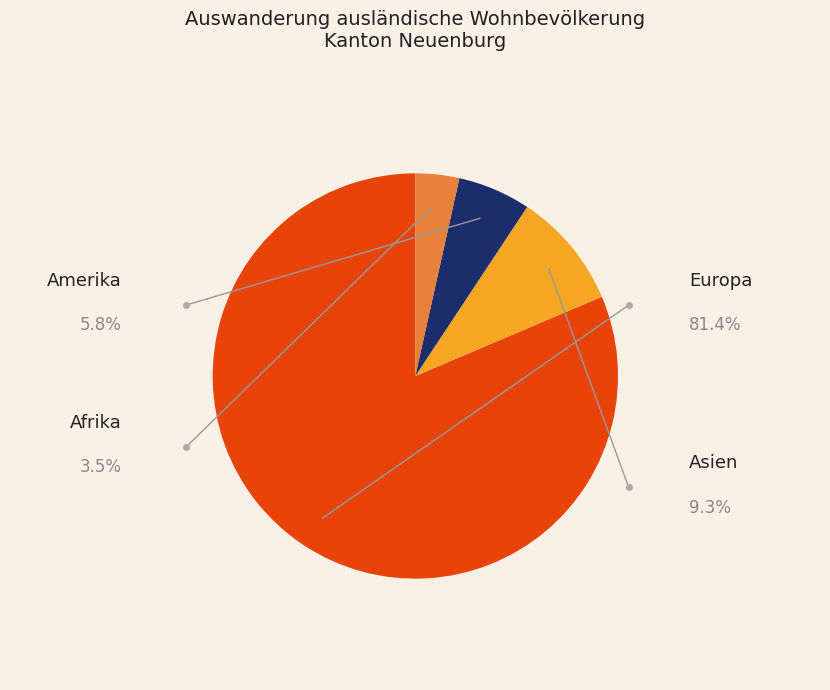

What percentage do Europa and Asien together represent?

90.7%